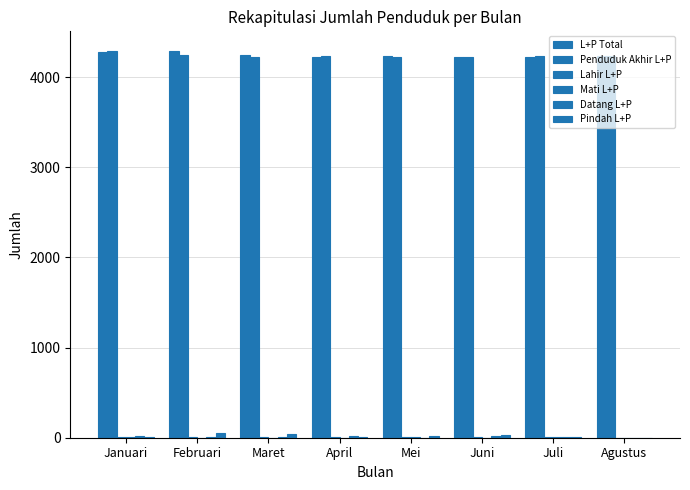

What is the label of the 3rd bar from the right?

Juni